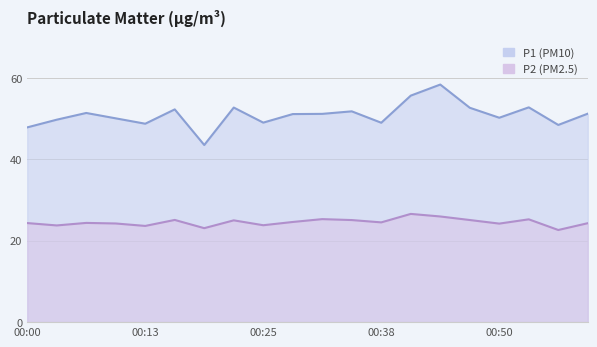

What position from the right is 00:38?

8